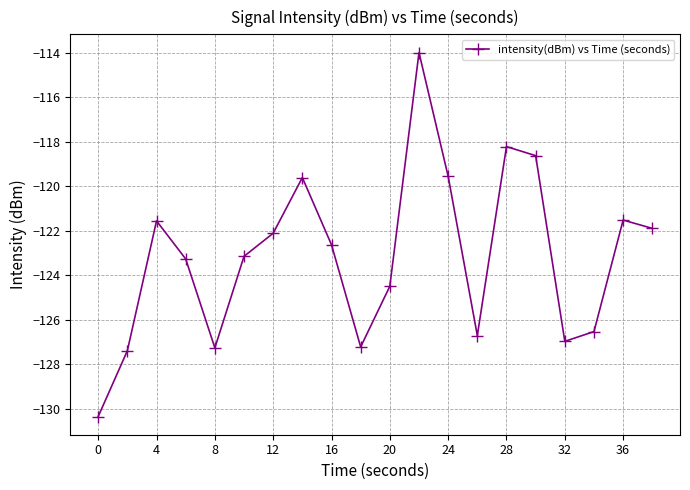

What is the smallest value displayed?

-130.3